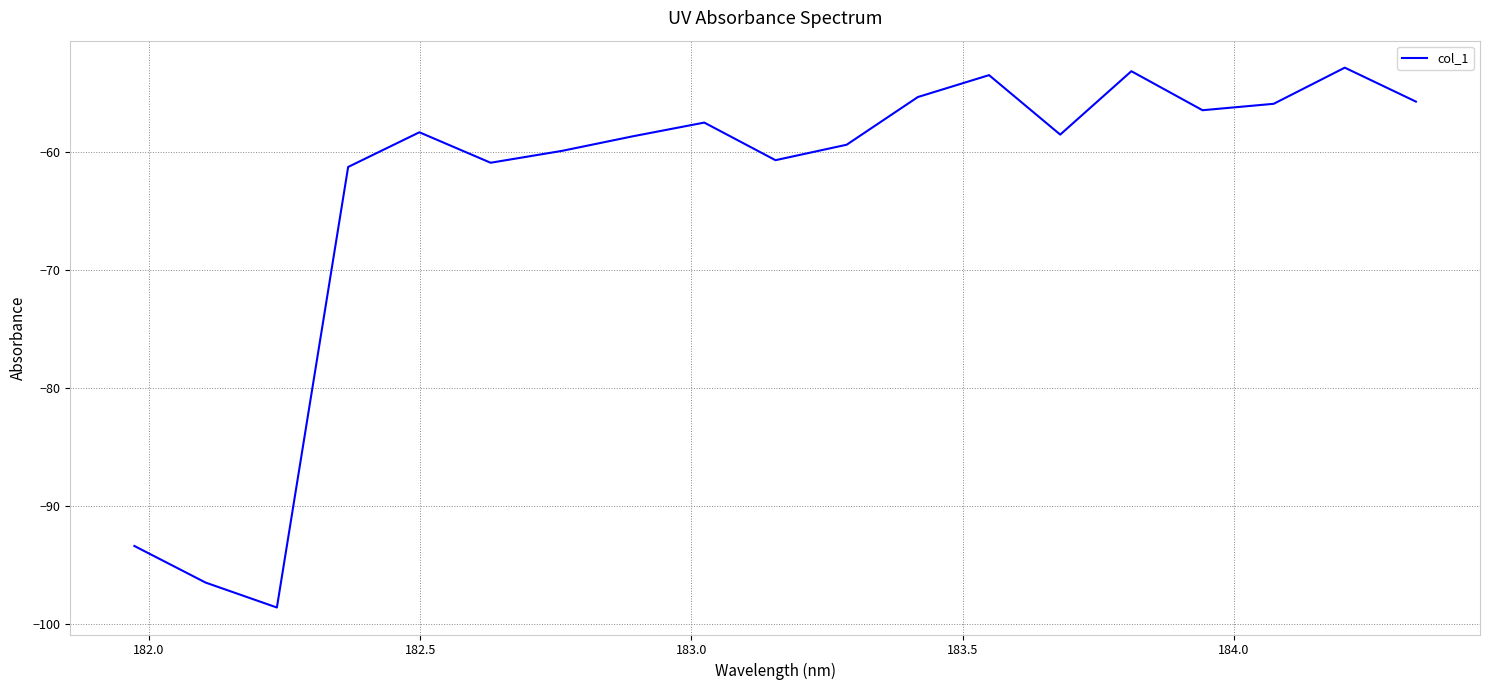

What is the difference between the maximum and minimum values?

45.7